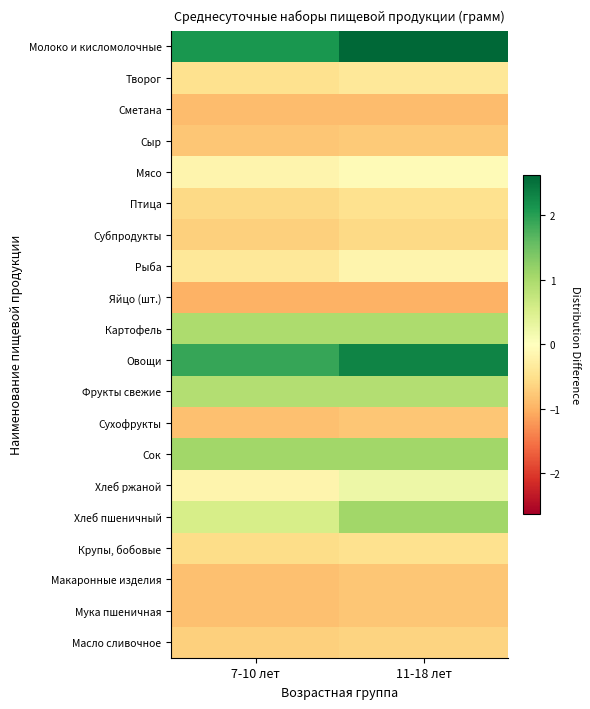

Between 7-10 лет and 11-18 лет, which is larger?

11-18 лет